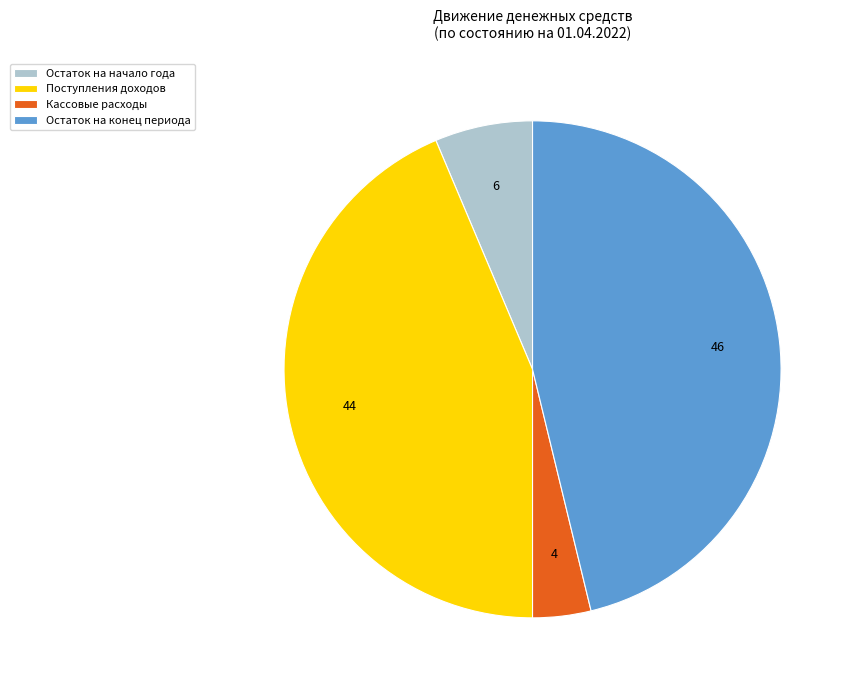

Rank the categories by value from lowest to highest.

Кассовые расходы, Остаток на начало года, Поступления доходов, Остаток на конец периода